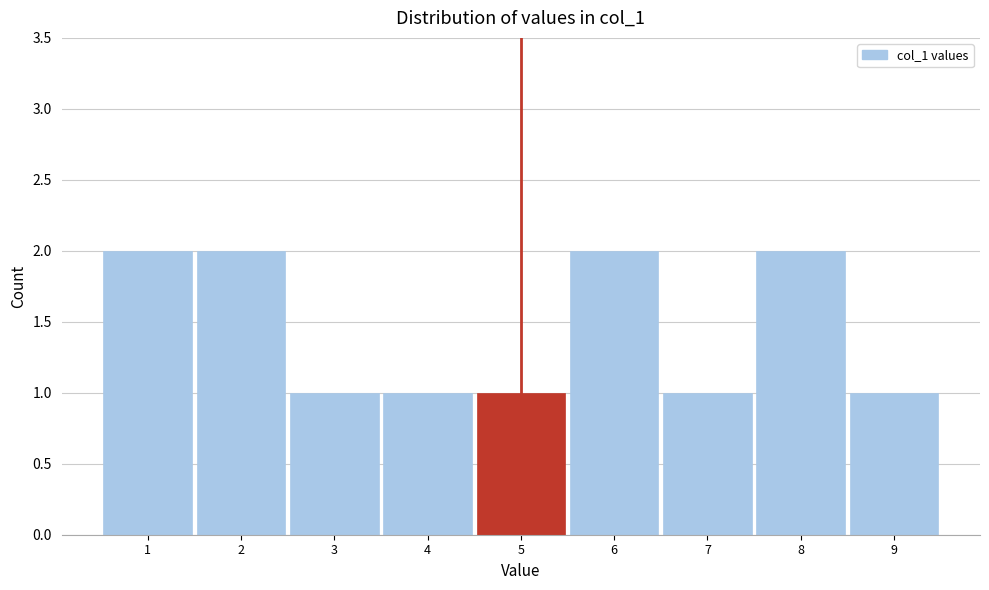

Reading right to left, what are all the values shown in this chart?

9=1	8=2	7=1	6=2	5=1	4=1	3=1	2=2	1=2